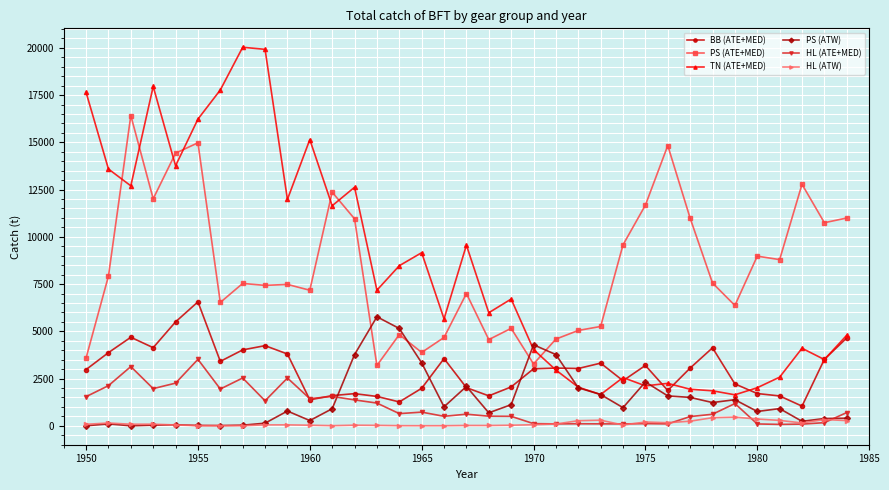

How many values in the HL (ATE+MED) series are below 644?

17